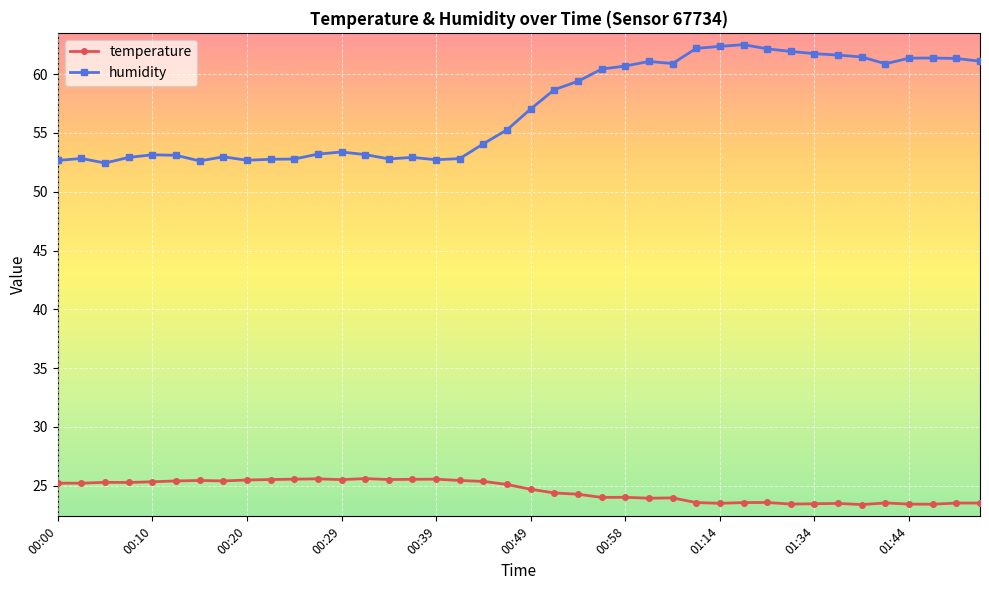

What is the minimum value shown in the chart?

23.4